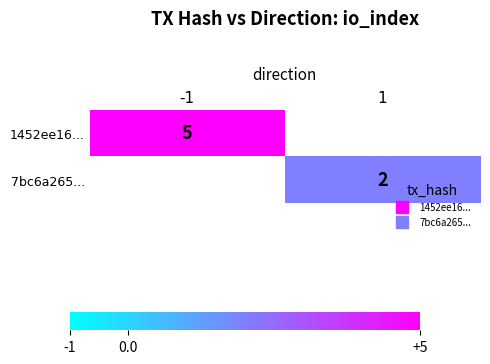

Is the value of 1452ee16... at 1 greater than the value of 7bc6a265... at 1?

No